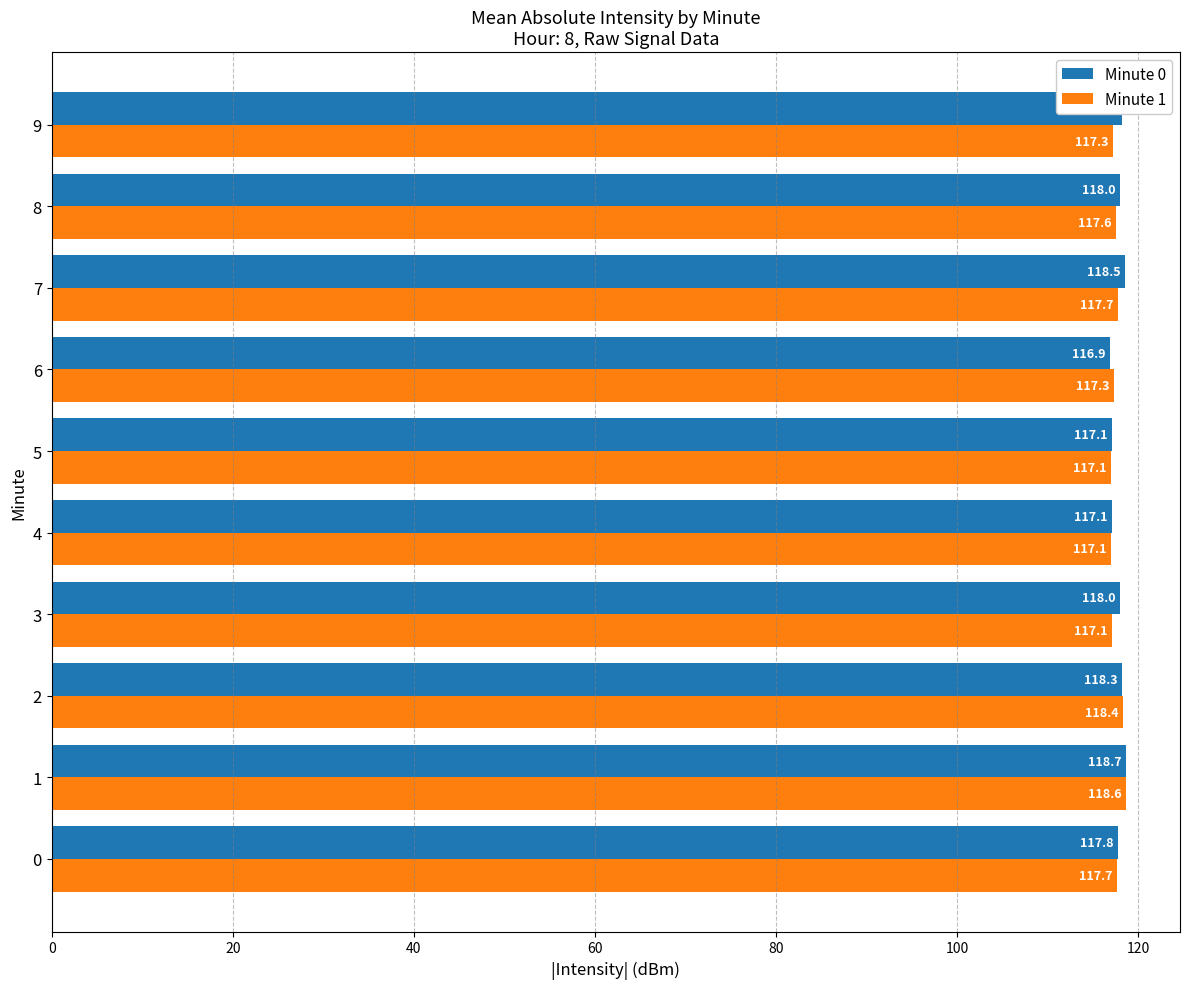

At which category is the sum across all series the highest?

1